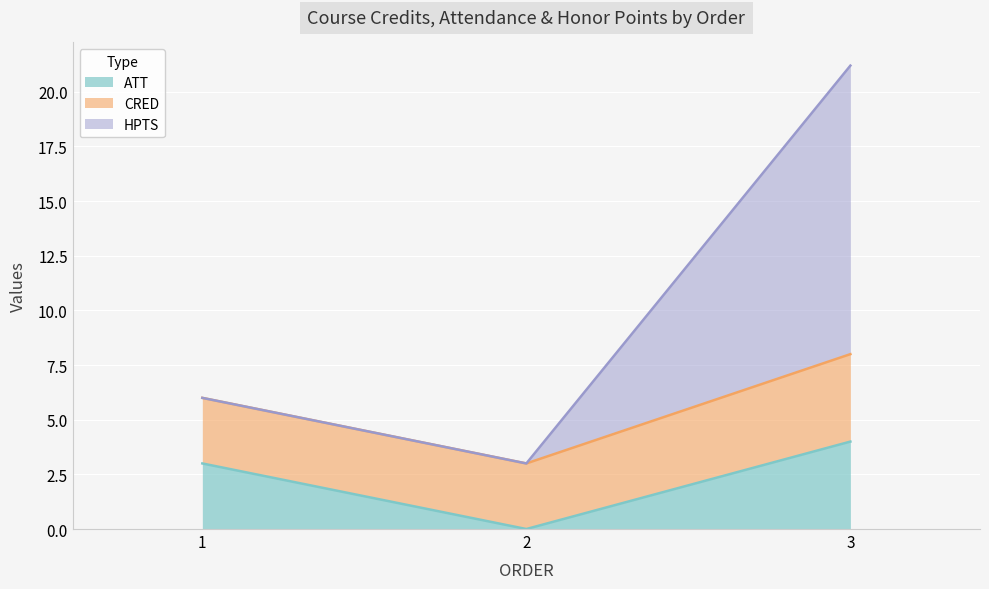

What is the total value across all series at 1?

6.0